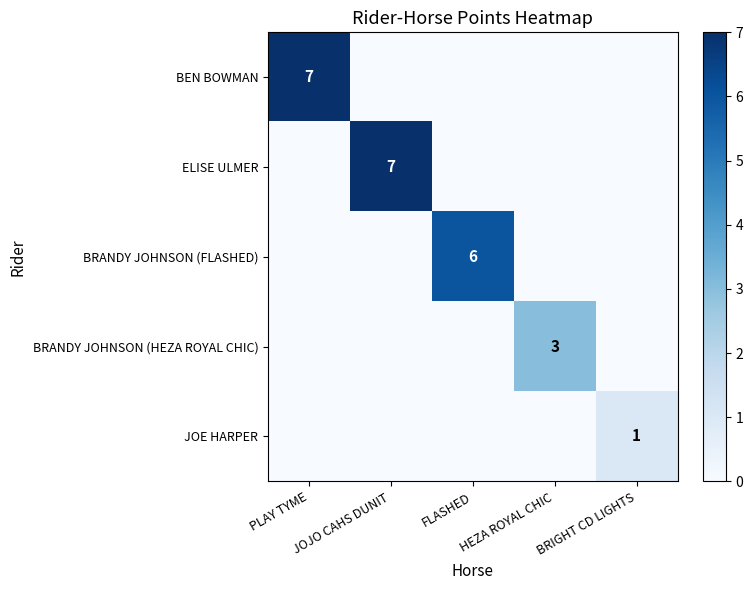

At which category does the chart reach its minimum across all series?

JOJO CAHS DUNIT